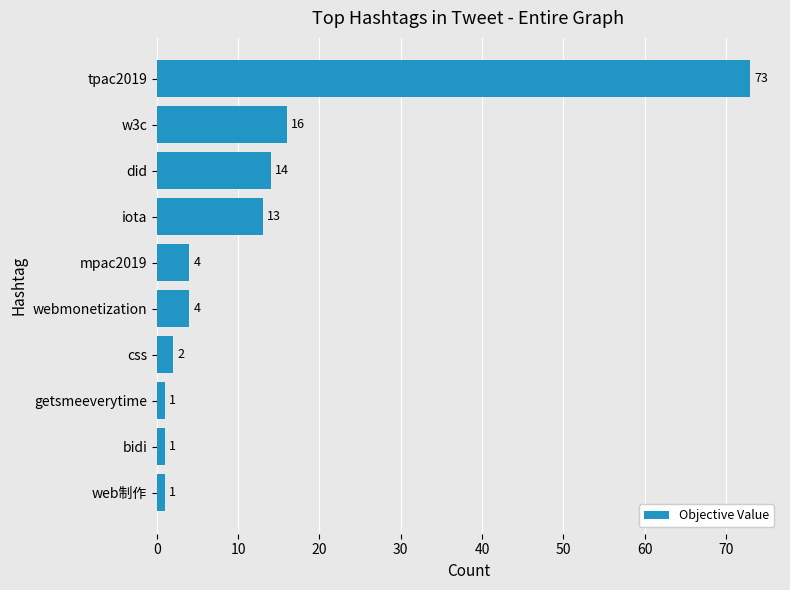

Reading top to bottom, transcribe all the data shown in this chart.

73	16	14	13	4	4	2	1	1	1